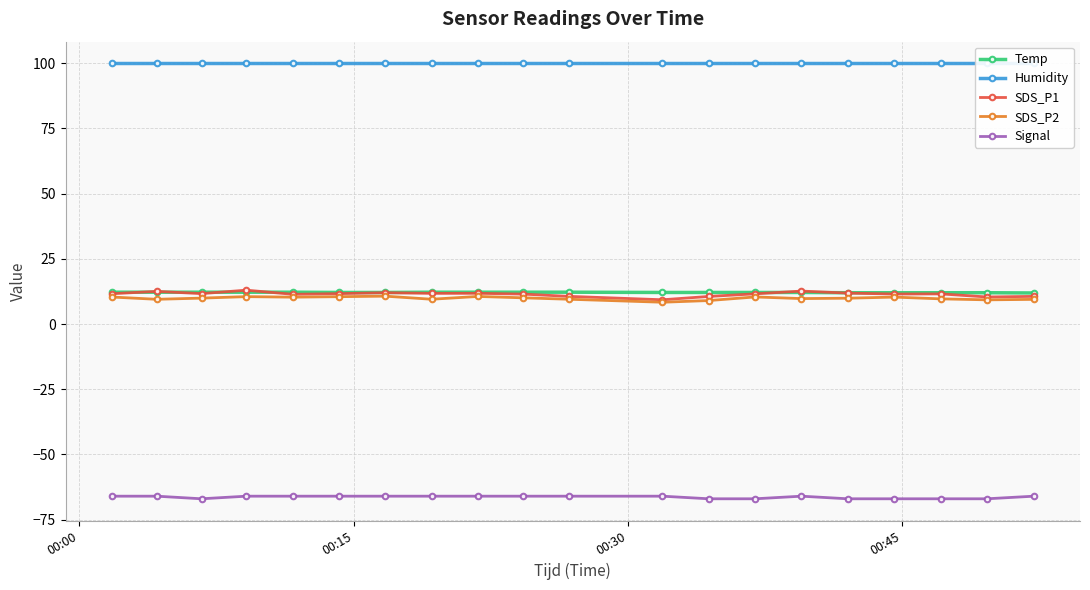

How many distinct data groups are displayed?

5